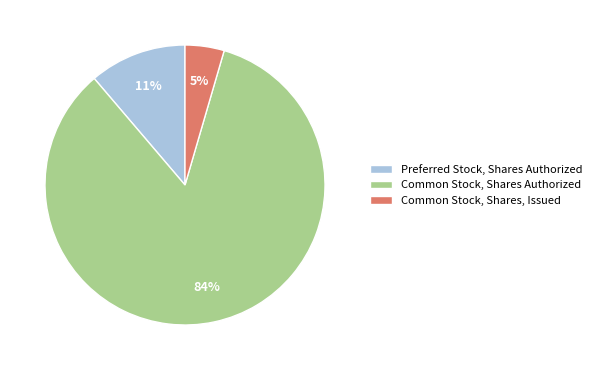

Does Common Stock, Shares Authorized account for over 50% of the chart?

Yes